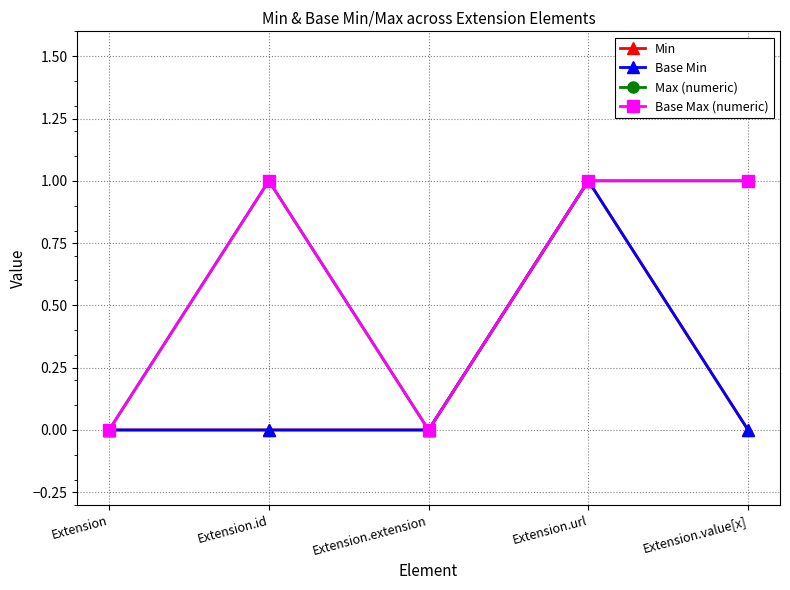

The Min series shows 0 at Extension.id. True or false?

False